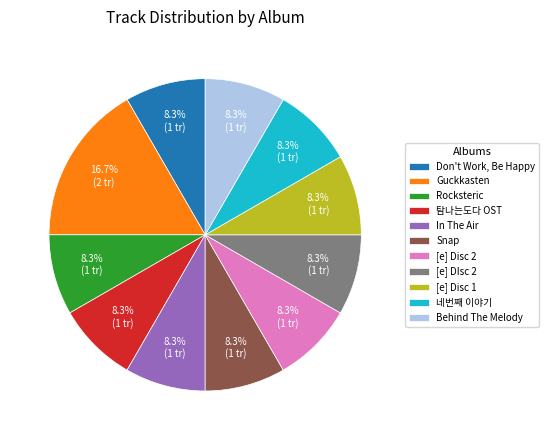

What is the largest slice in the pie chart?

Guckkasten